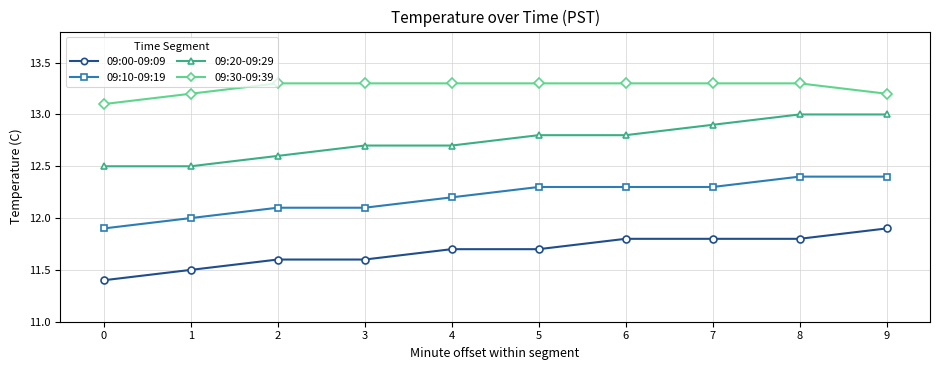

At how many categories does at least one series exceed 12?

10